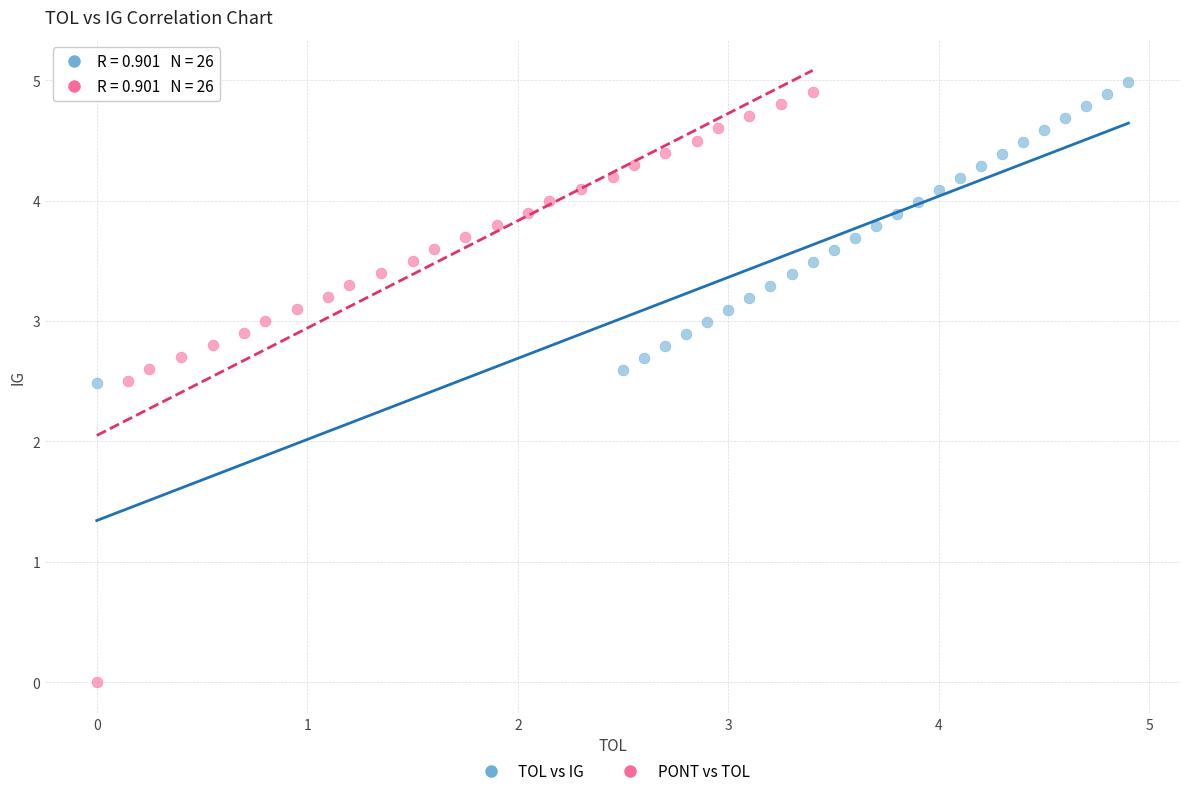

Which series contains the lowest Y value?

PONT vs TOL